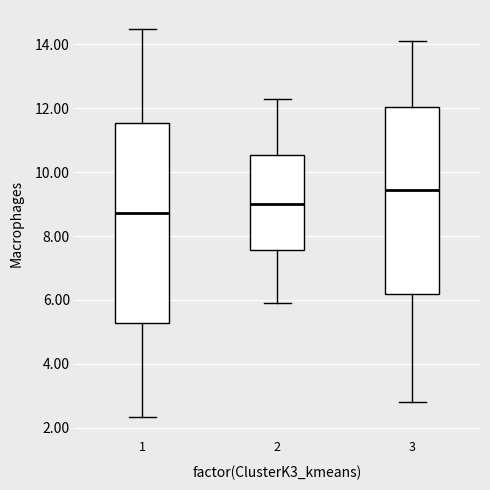

Reading left to right, read every box against the y-axis: the position of its median line, the range the box covers, and the ends of its whiskers. The values are not printed on the chart, so give them approximately, as read against the axis.

1: median 8.8, box 5.2 to 11.6, whiskers 2.4 to 14.4
2: median 9.0, box 7.6 to 10.6, whiskers 6.0 to 12.4
3: median 9.4, box 6.2 to 12.0, whiskers 2.8 to 14.2